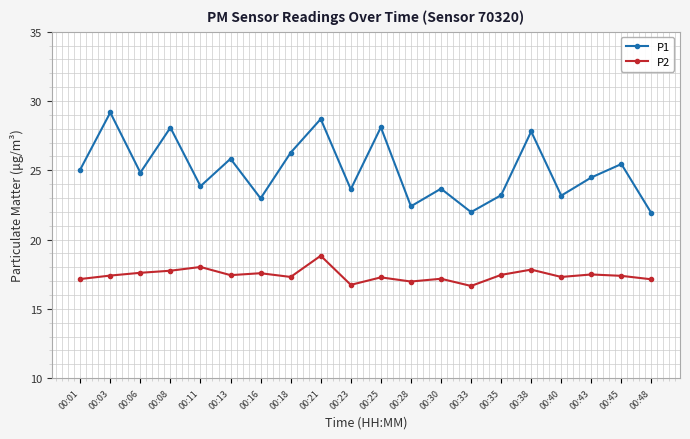

The P1 series shows 33.2 at 00:11. True or false?

False